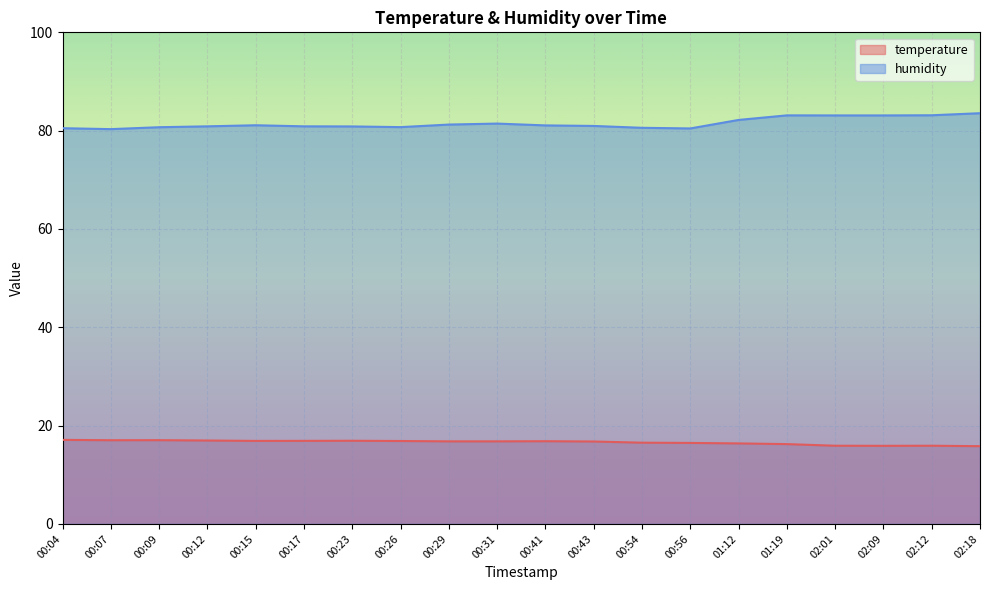

Reading left to right, list all the values displayed in this chart.

temperature: 00:04=17.1	00:07=17.0	00:09=17.0	00:12=17.0	00:15=16.9	00:17=16.9	00:23=16.9	00:26=16.9	00:29=16.8	00:31=16.8	00:41=16.8	00:43=16.8	00:54=16.5	00:56=16.5	01:12=16.4	01:19=16.2	02:01=15.9	02:09=15.9	02:12=15.9	02:18=15.8
humidity: 00:04=80.5	00:07=80.3	00:09=80.7	00:12=80.9	00:15=81.1	00:17=80.9	00:23=80.9	00:26=80.7	00:29=81.2	00:31=81.4	00:41=81.1	00:43=81.0	00:54=80.6	00:56=80.5	01:12=82.2	01:19=83.1	02:01=83.1	02:09=83.1	02:12=83.1	02:18=83.5